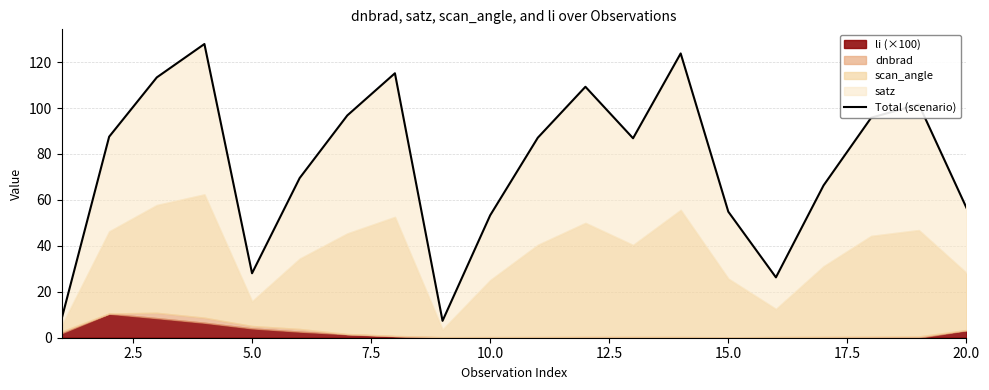

How many data points are above 87?

10